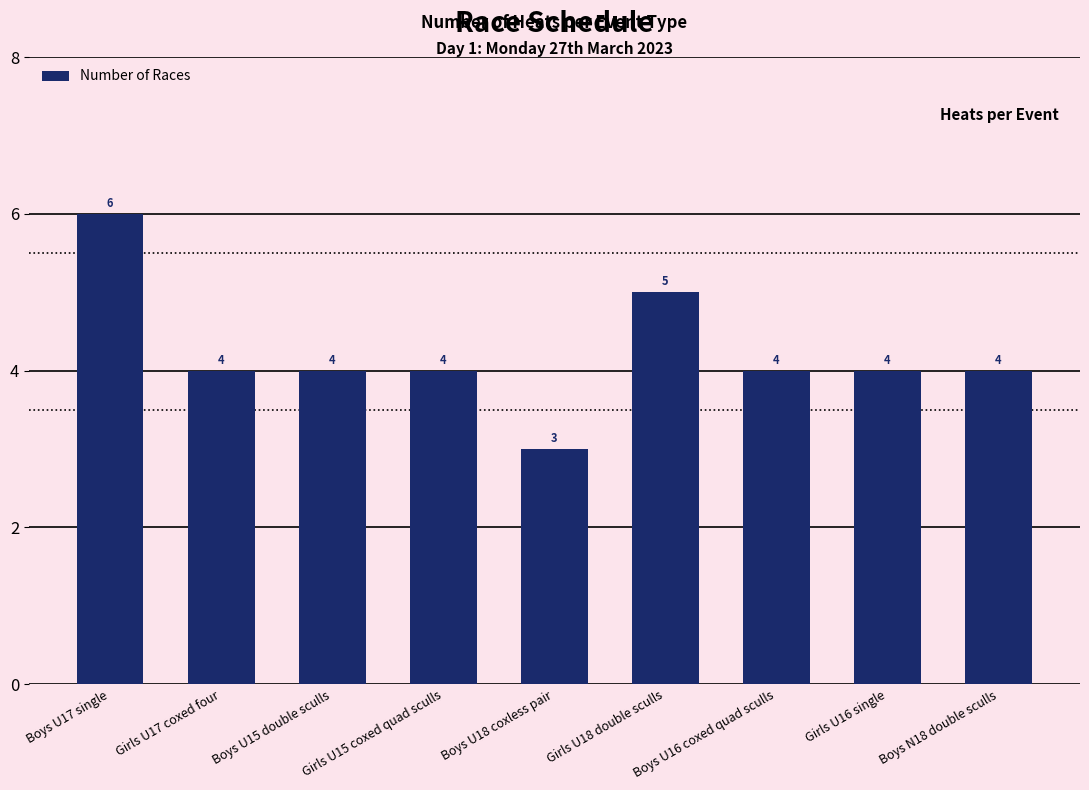

What is the difference between the maximum and minimum values?

3